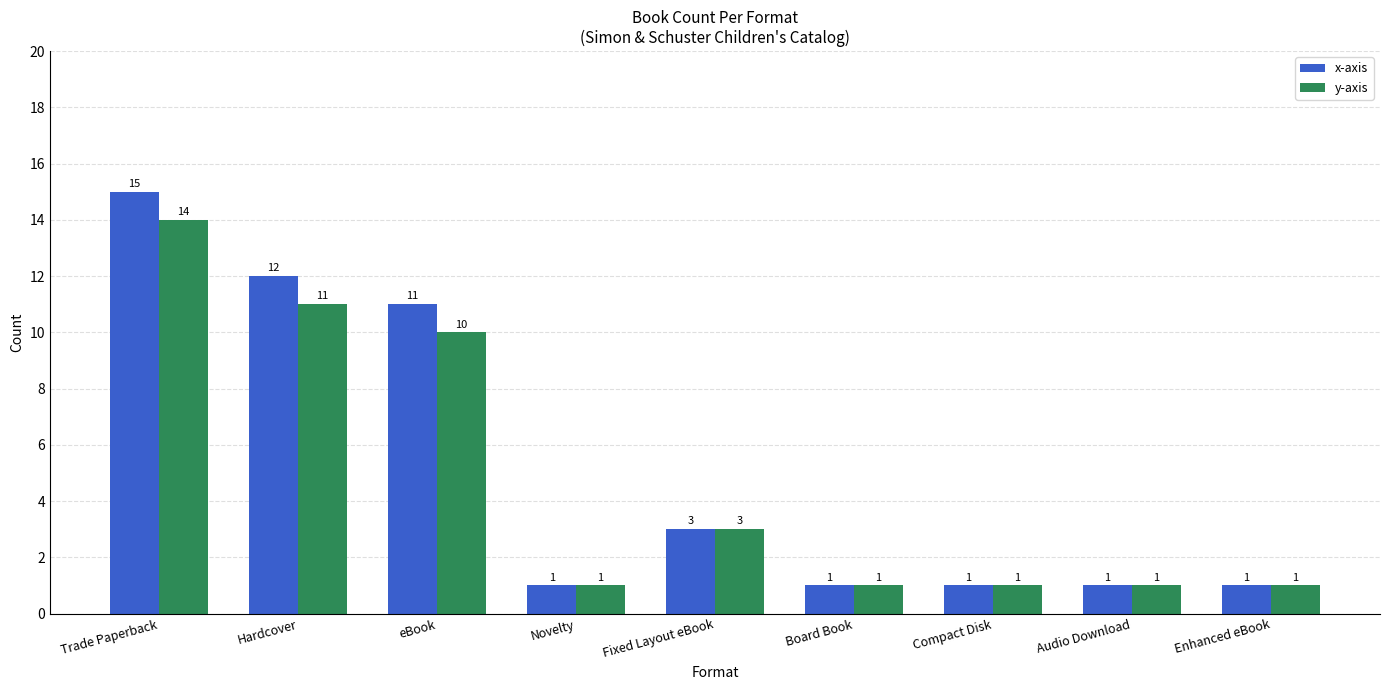

What is the value of the y-axis bar at the 6th from the left?

1